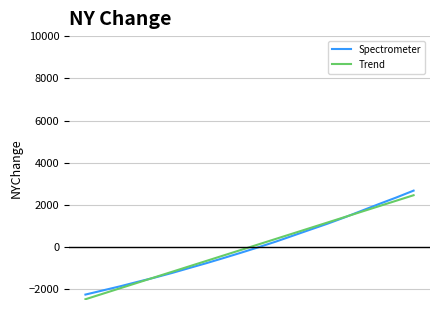

What is the minimum value for Spectrometer?

-2243.3